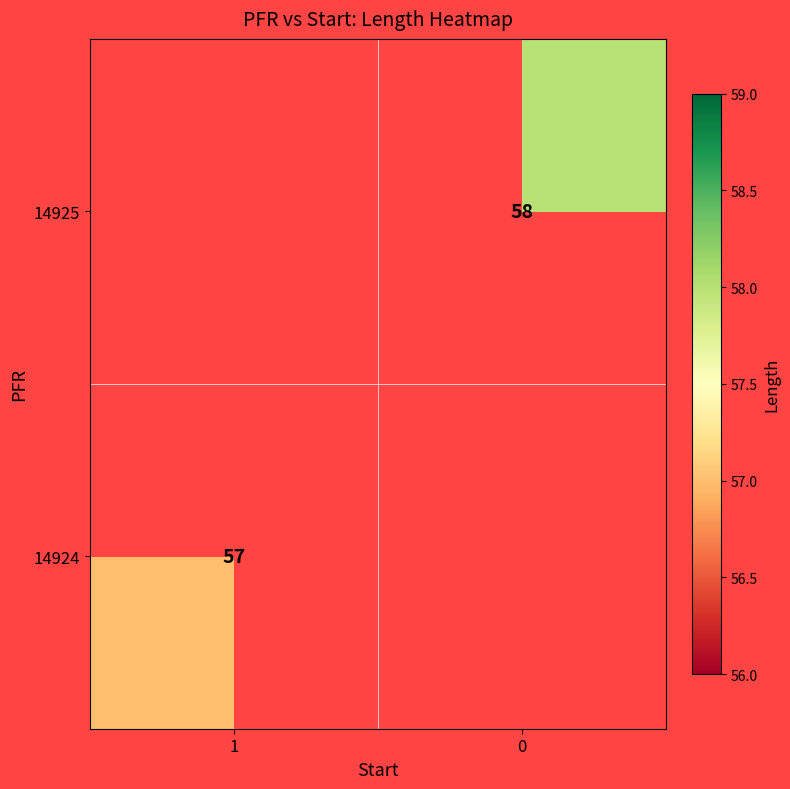

True or false: 14924 has a value of 57 at 1.

True